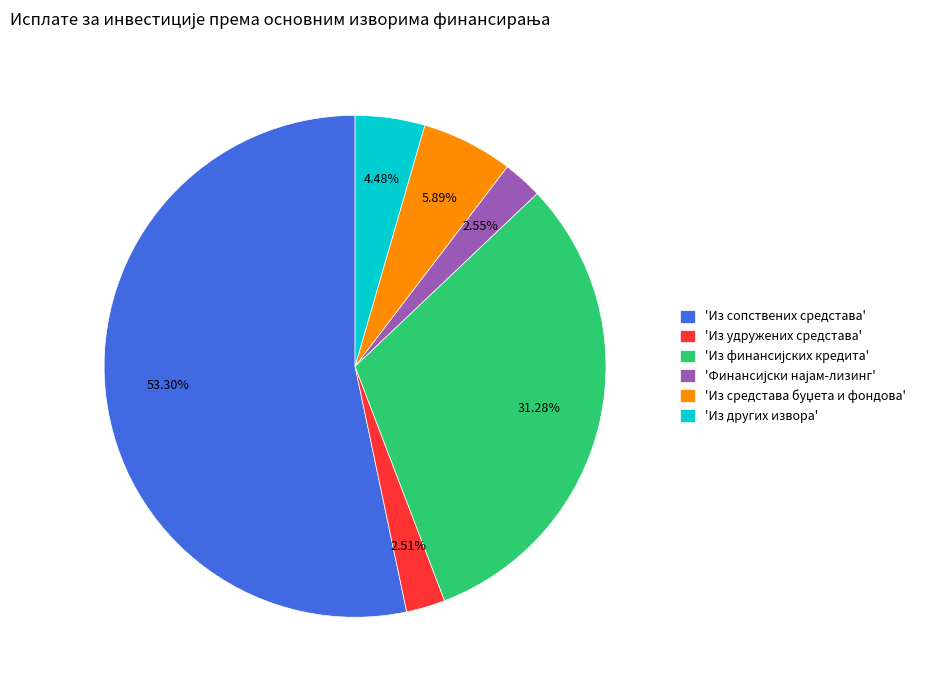

Which has a higher value, 'Из других извора' or 'Из сопствених средстава'?

'Из сопствених средстава'